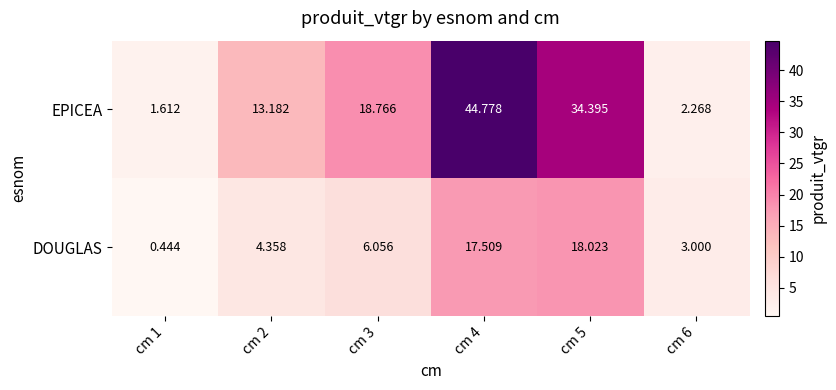

At which category is the sum across all series the highest?

cm 4